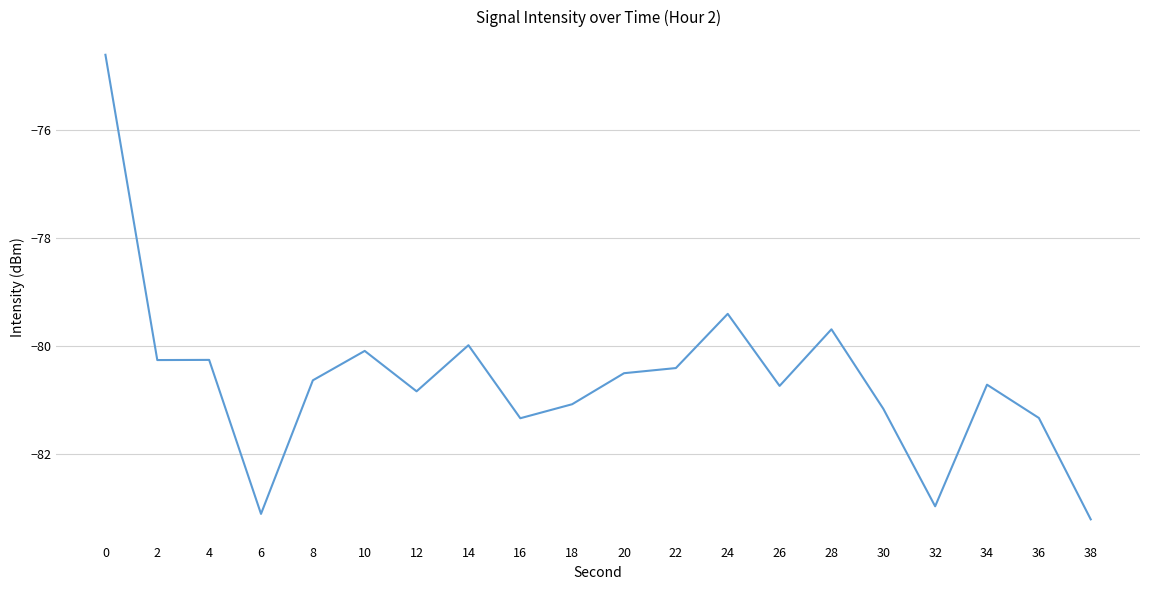

What is the difference between the maximum and minimum values?

8.6